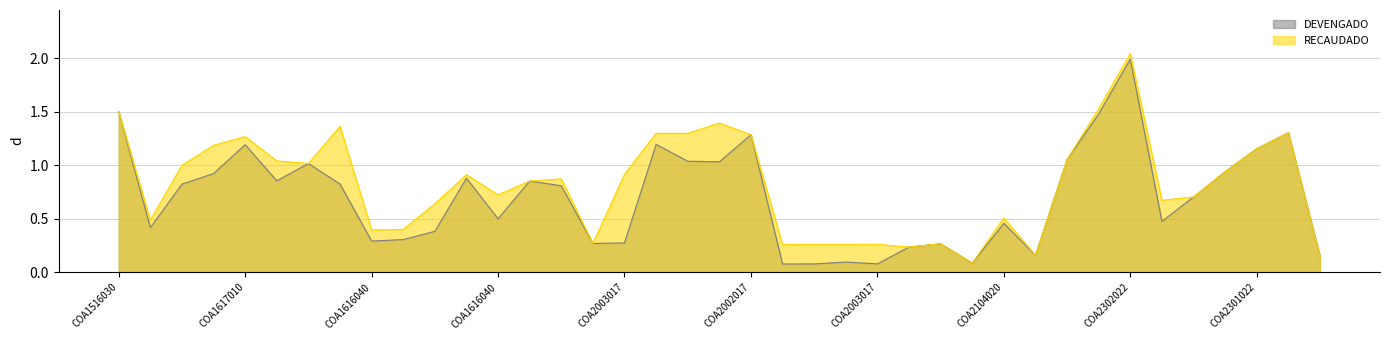

Is it true that DEVENGADO equals 0.9 at COA230102211023?

True